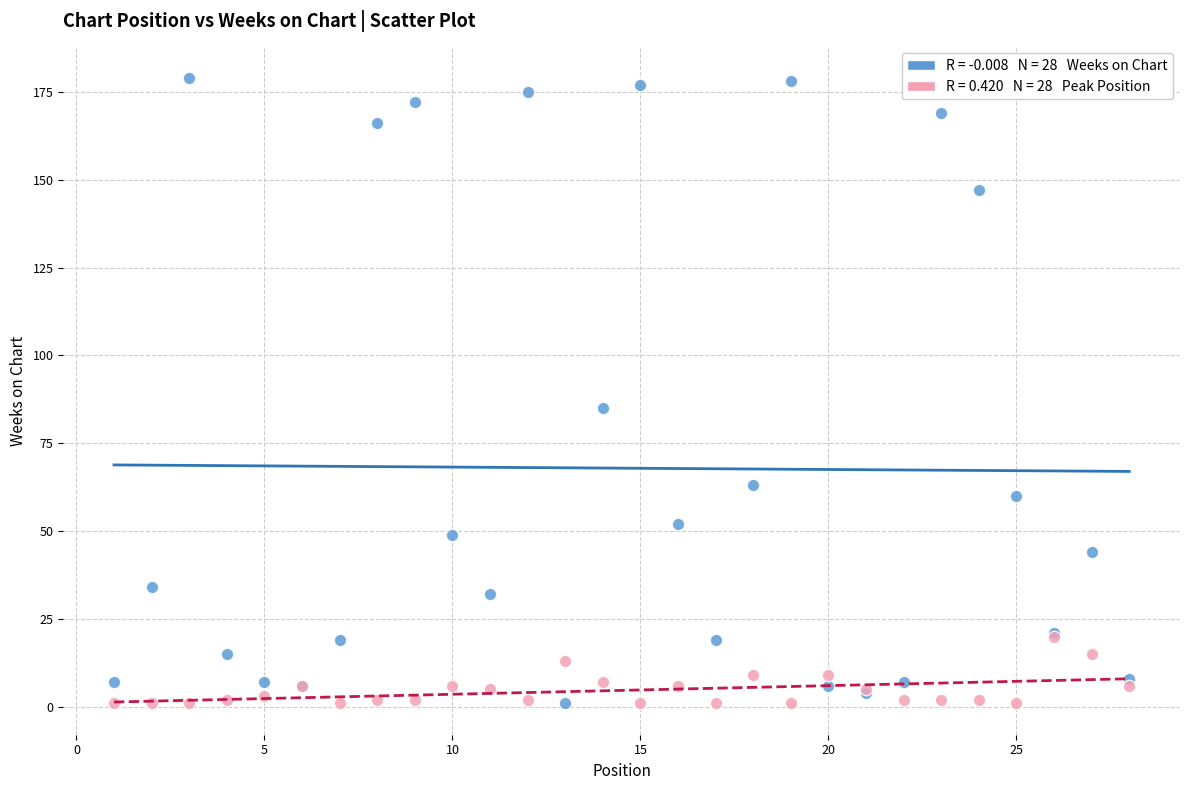

Across all series, what Y value is closest to 90?

85